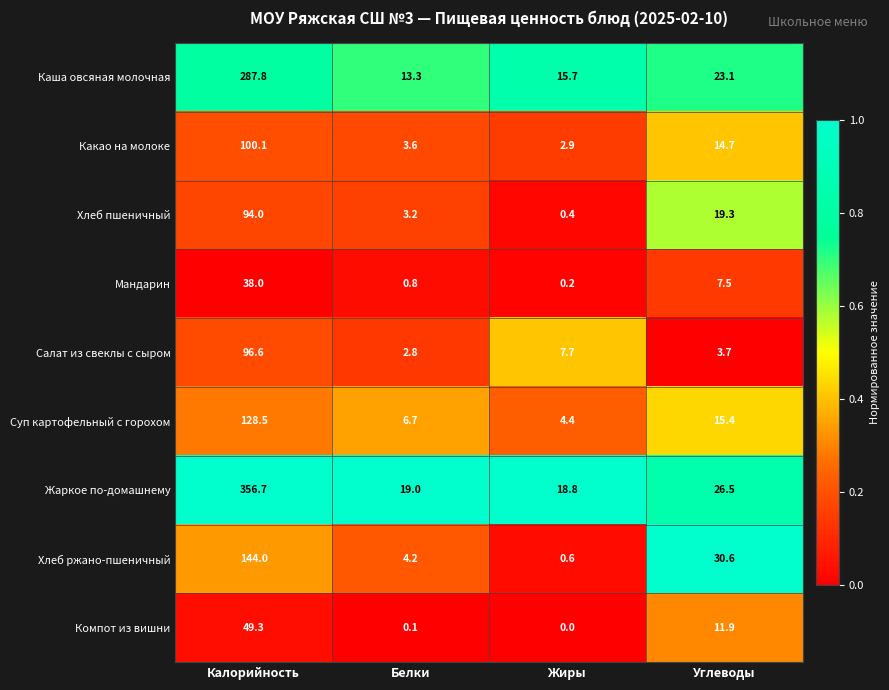

Which series has the largest range (max minus min)?

Жаркое по-домашнему